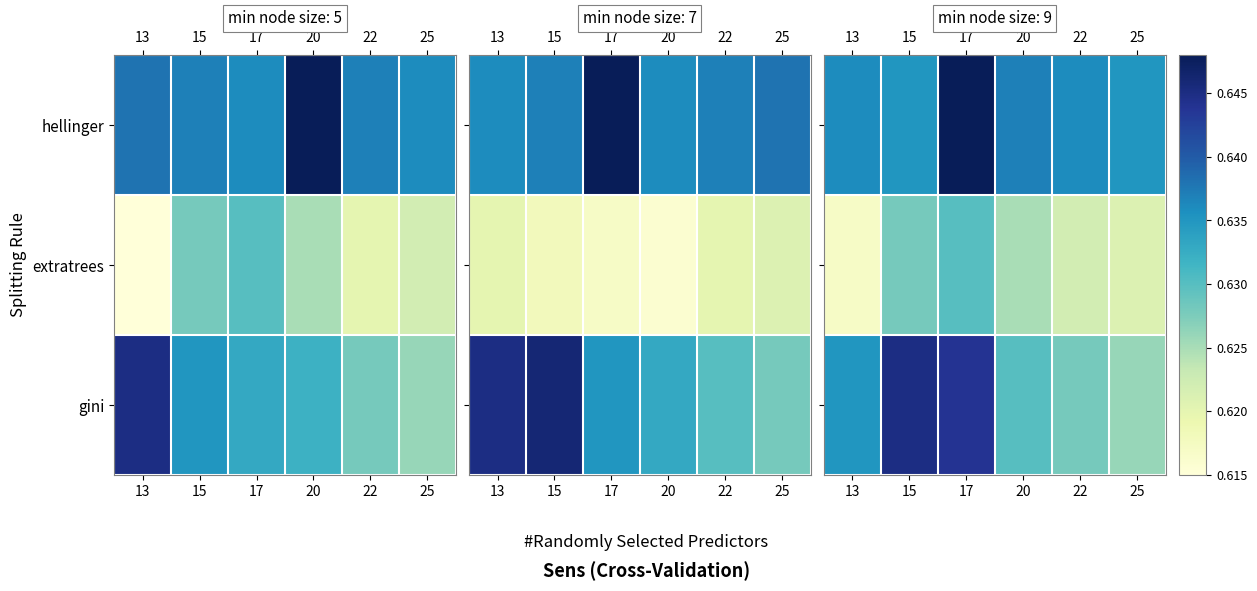

At how many categories does at least one series exceed 0?

6